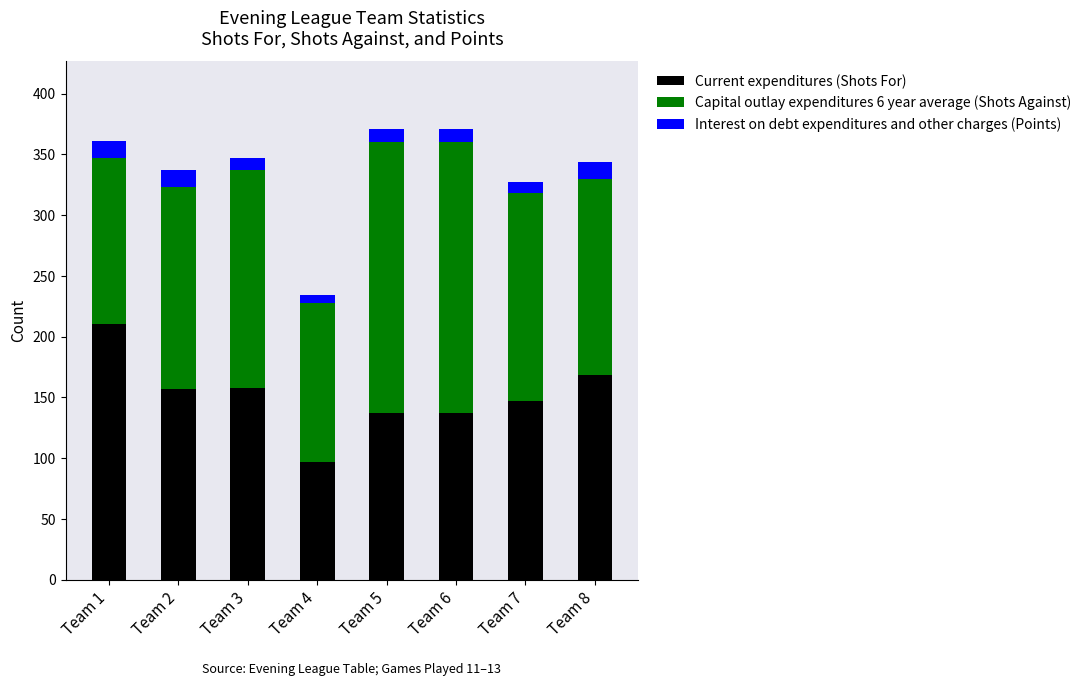

What is the difference between the maximum and minimum values in the Current expenditures (Shots For) series?

113